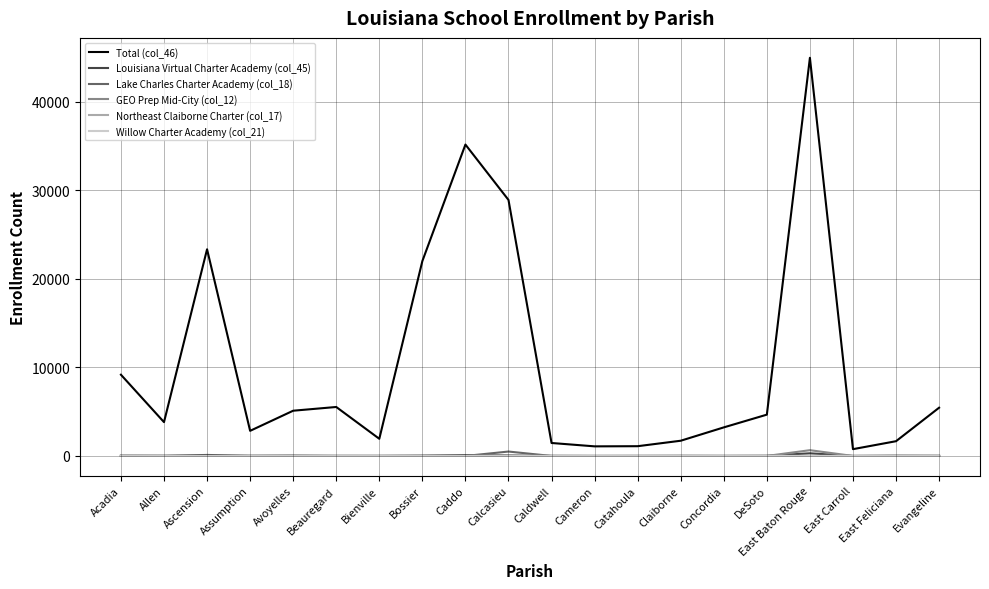

At which category does the chart reach its peak across all series?

East Baton Rouge